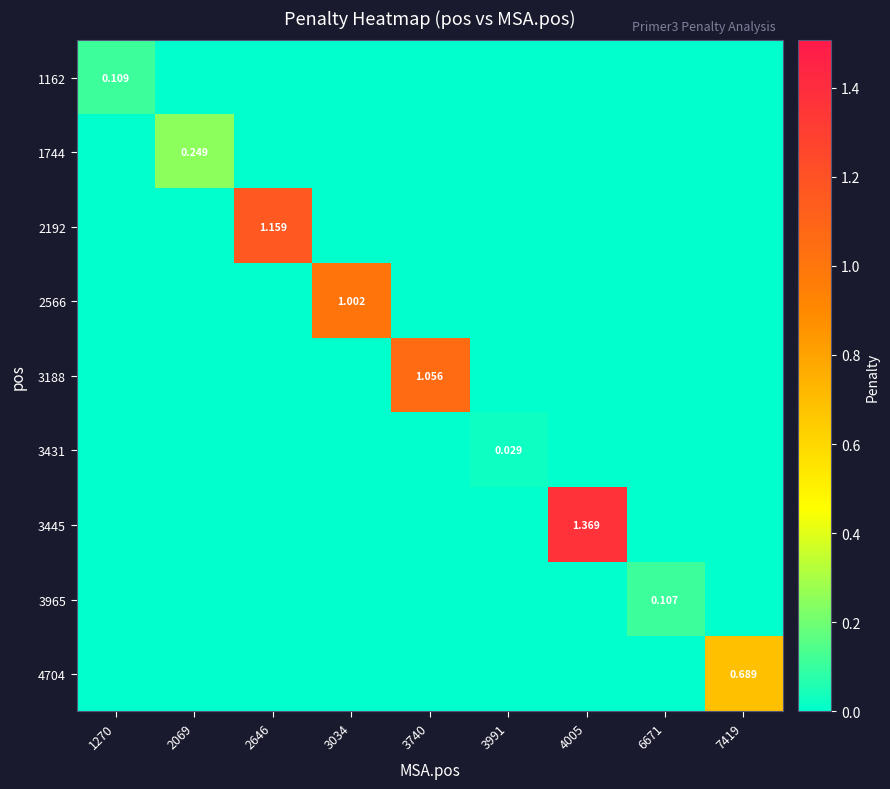

What value does the 3188 series have at 3740?

1.1